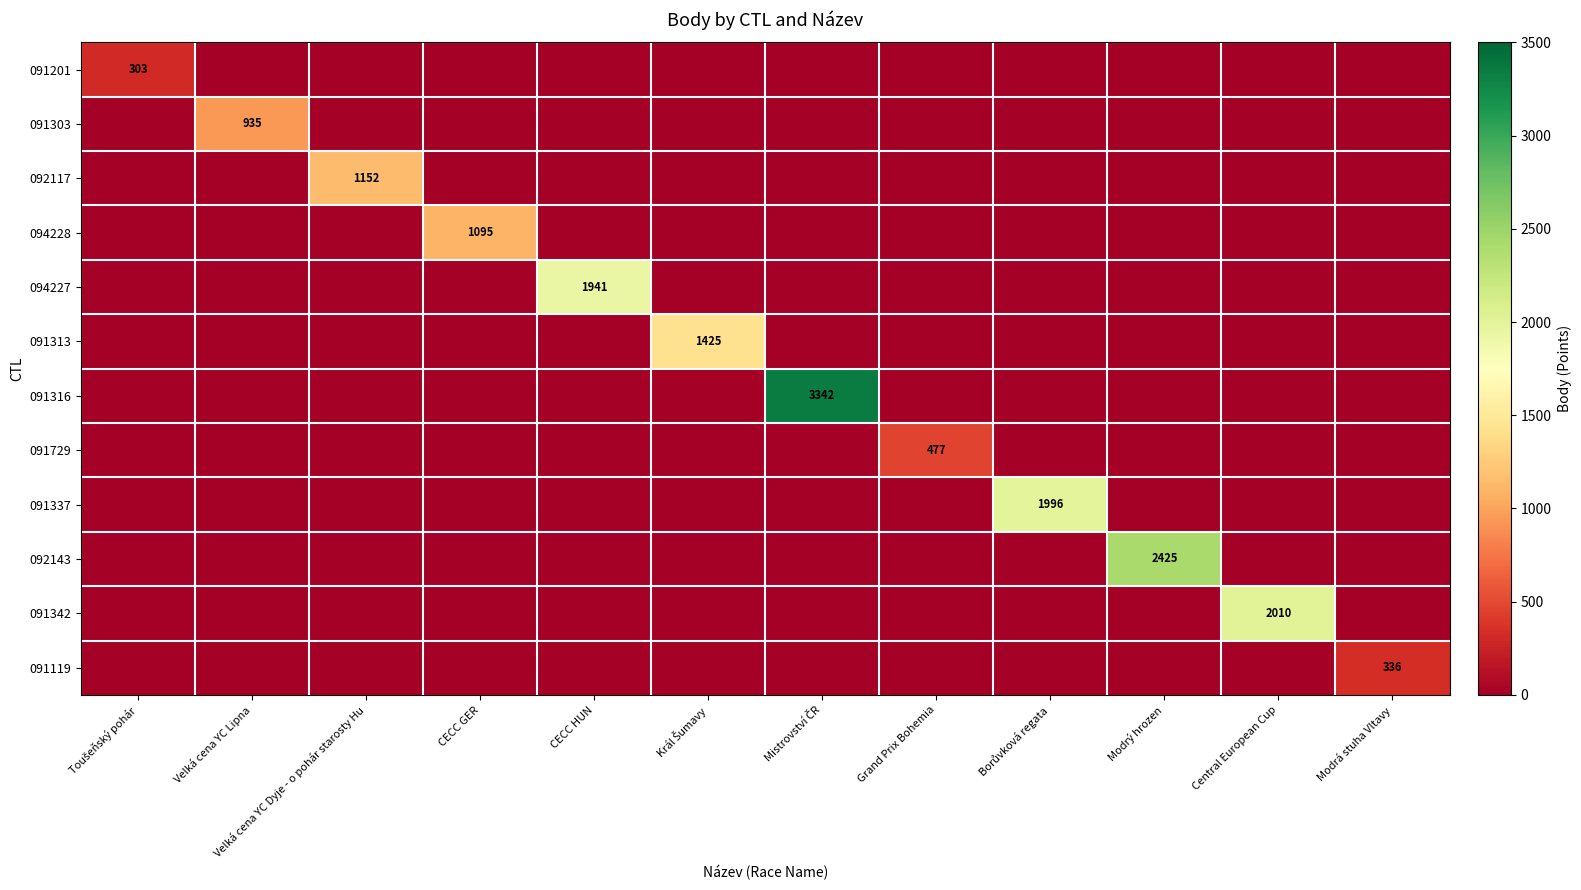

True or false: 091342 has a value of 2889 at Central European Cup.

False